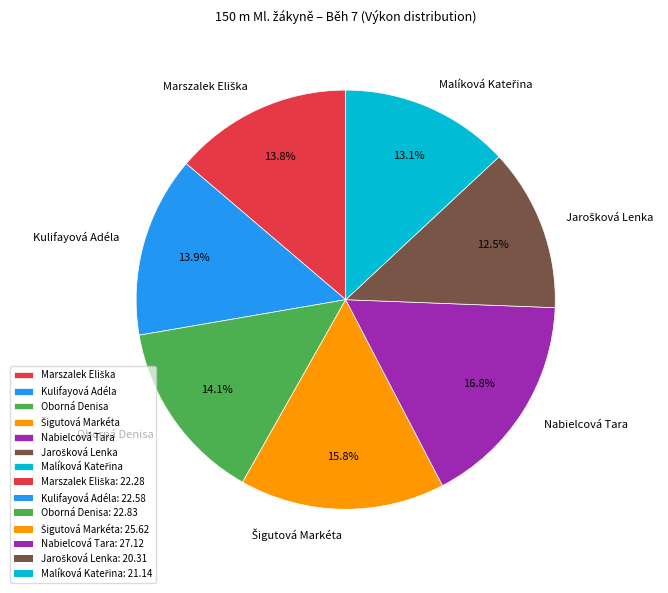

Which slice is the largest?

Nabielcová Tara